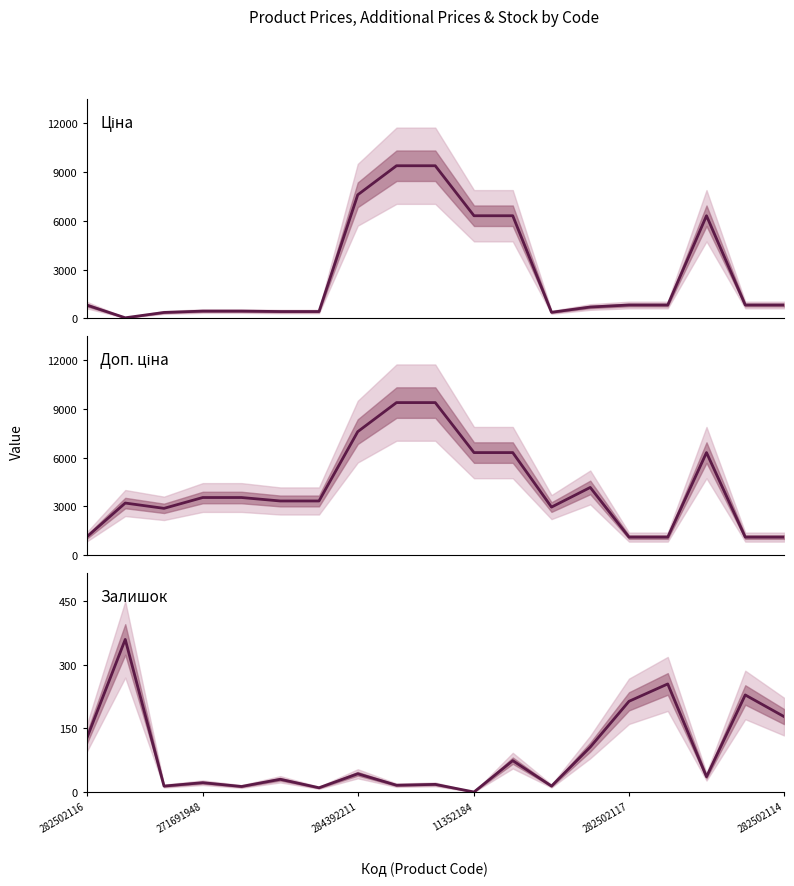

How many lines are shown in the chart?

3